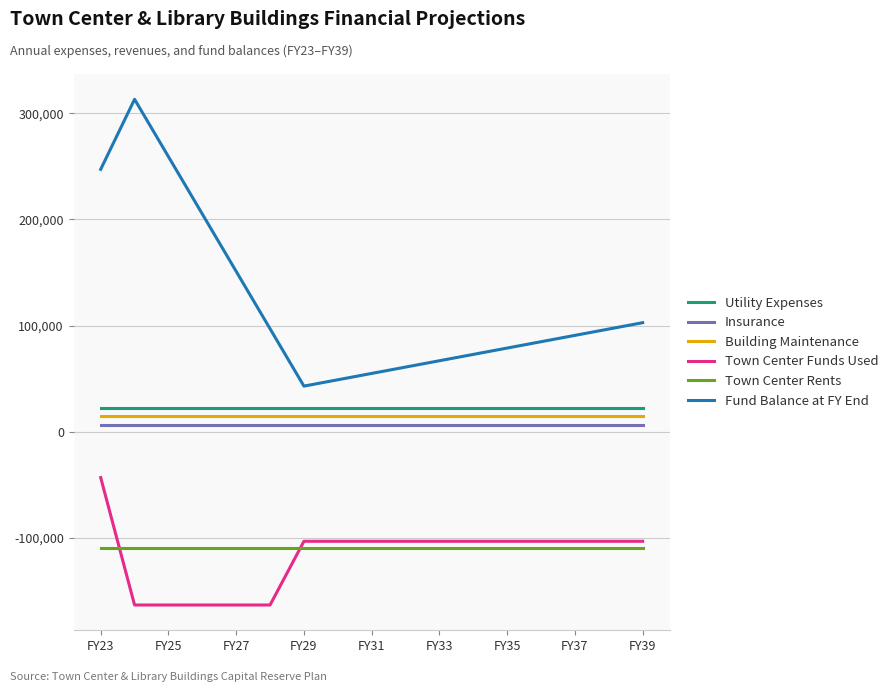

Which series has the widest spread of values?

Fund Balance at FY End